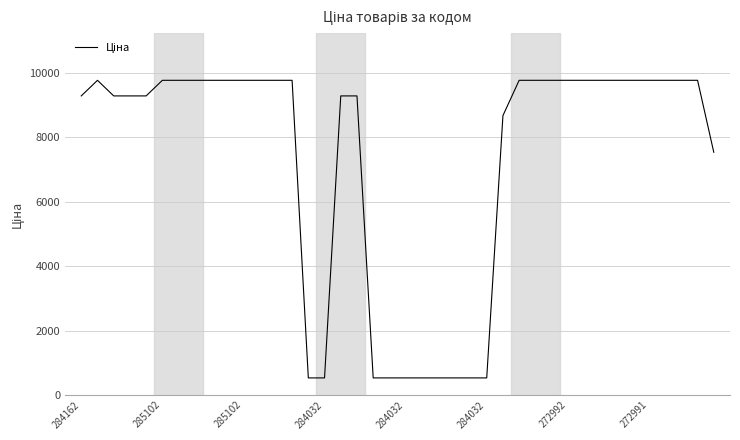

What is the greatest value displayed?

9775.5